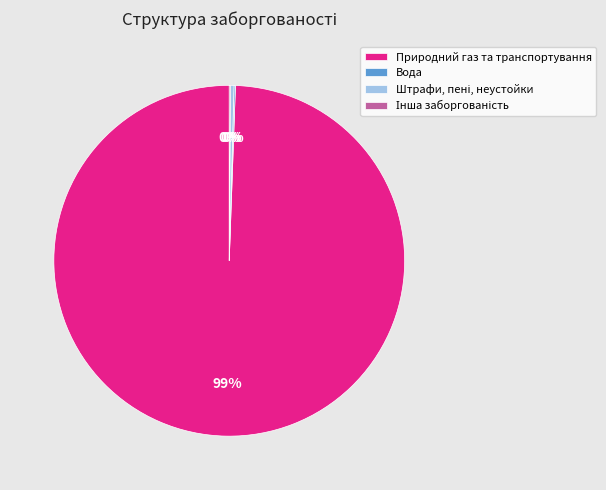

The Природний газ та транспортування slice represents 94% of the pie. True or false?

False